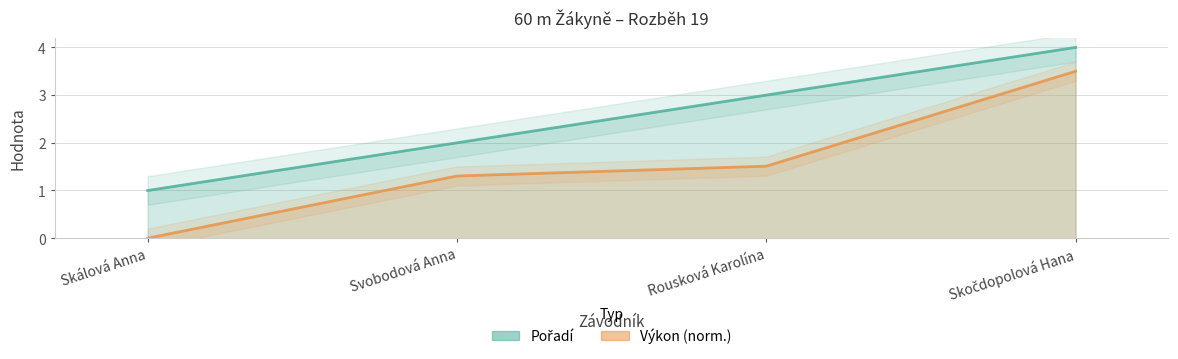

Which series changed the most between Svobodová Anna and Rousková Karolína?

Pořadí